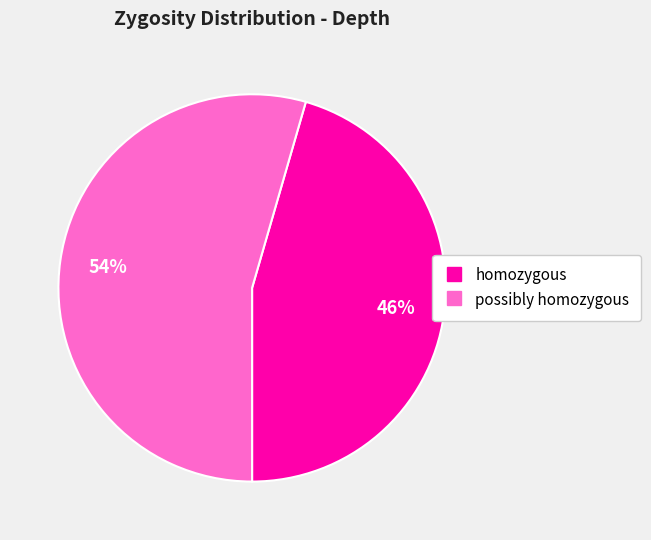

To the nearest percent, what is the combined percentage of possibly homozygous and homozygous?

100%